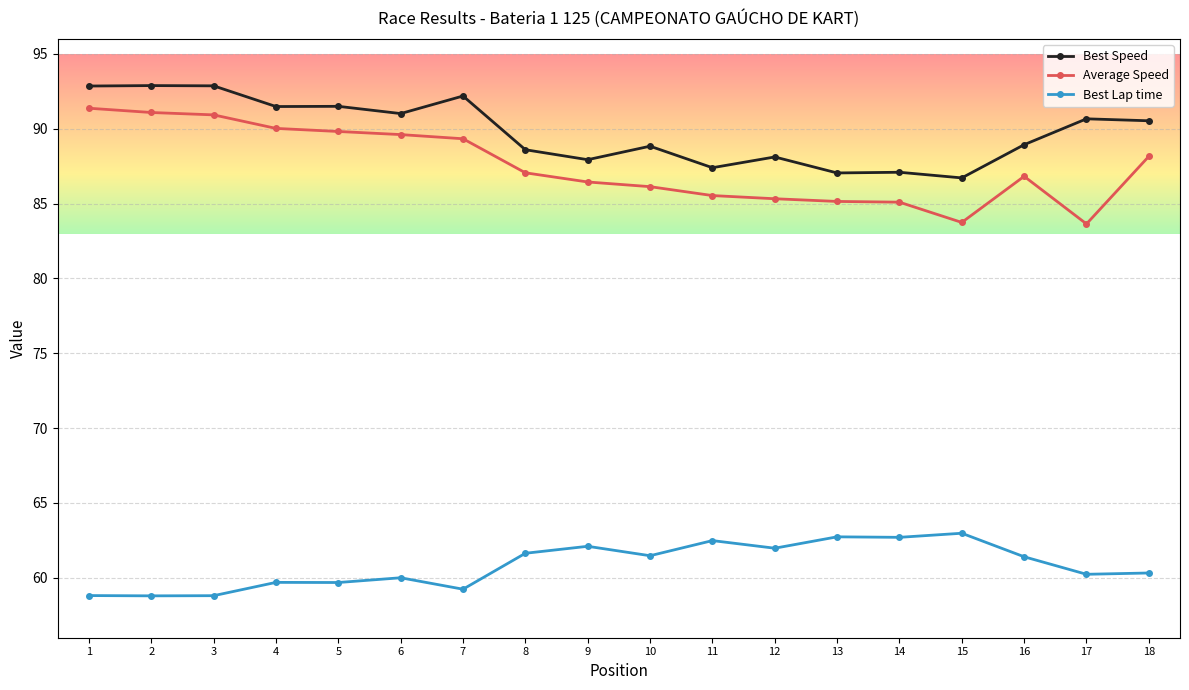

What is the maximum value for Best Speed?

92.9